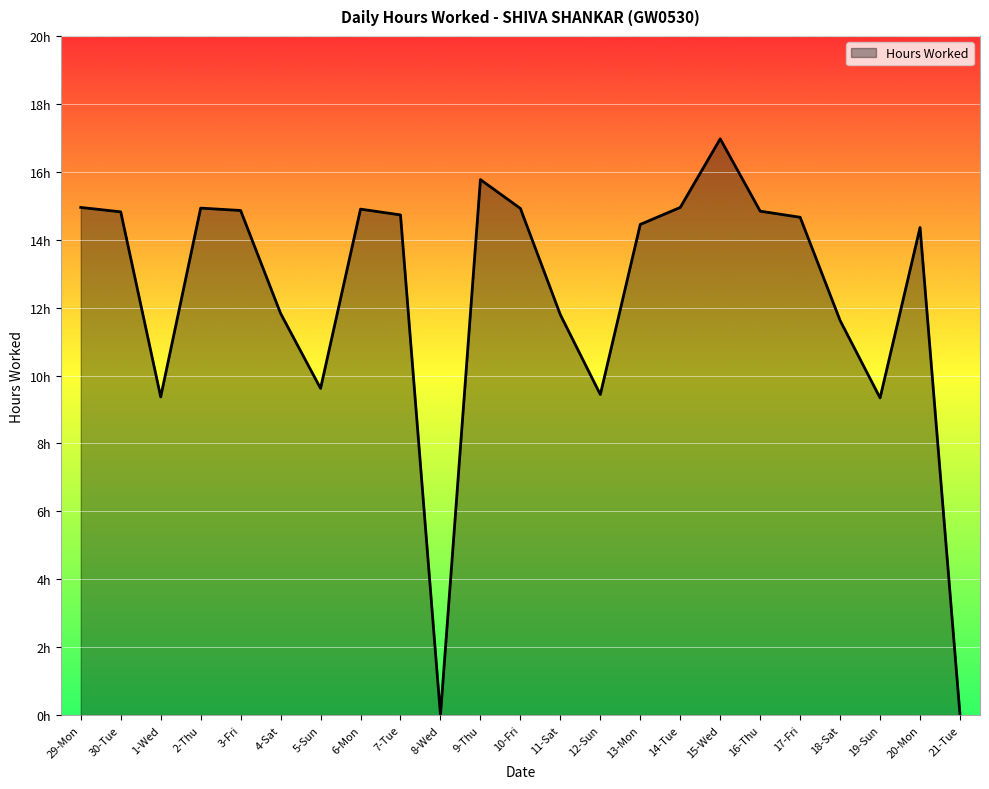

What is the label of the 16th point from the right?

6-Mon